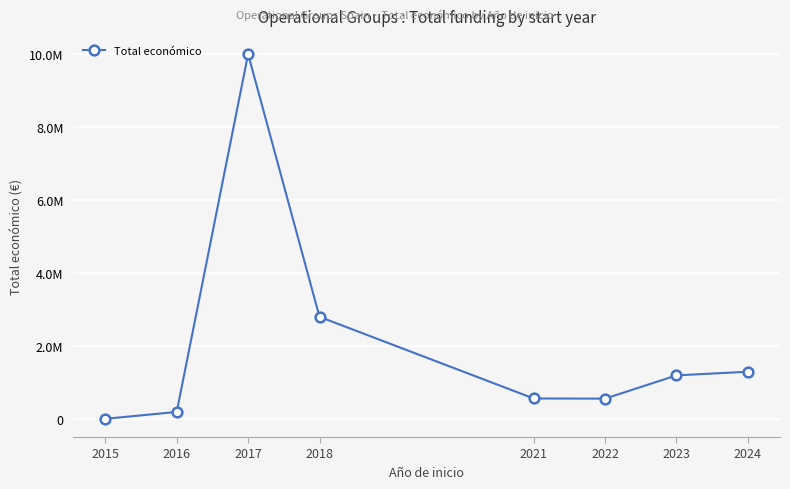

Does the chart have visible grid lines?

Yes